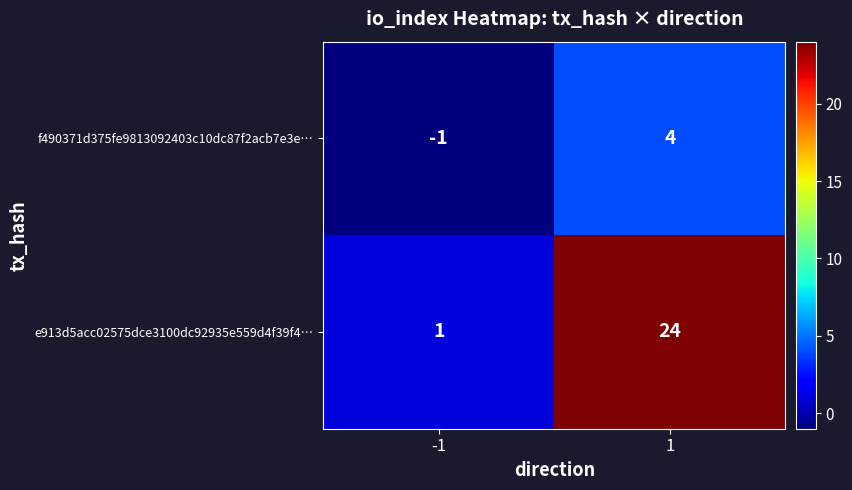

What is the difference between the maximum and minimum values in the f490371d375fe9813092403c10dc87f2acb7e3e… series?

5